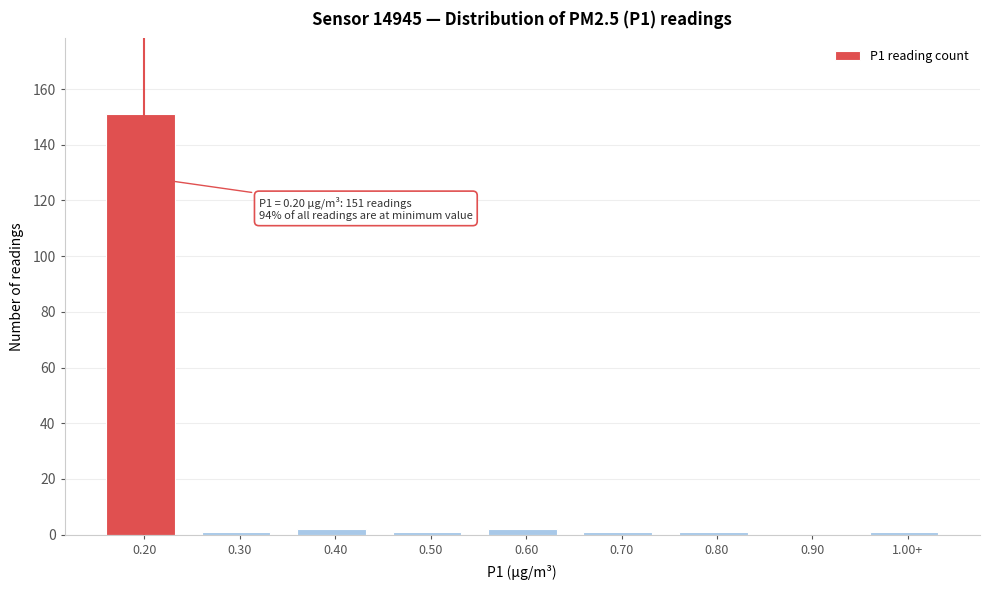

Reading right to left, what are all the values shown in this chart?

1.00+=1	0.90=0	0.80=1	0.70=1	0.60=2	0.50=1	0.40=2	0.30=1	0.20=151